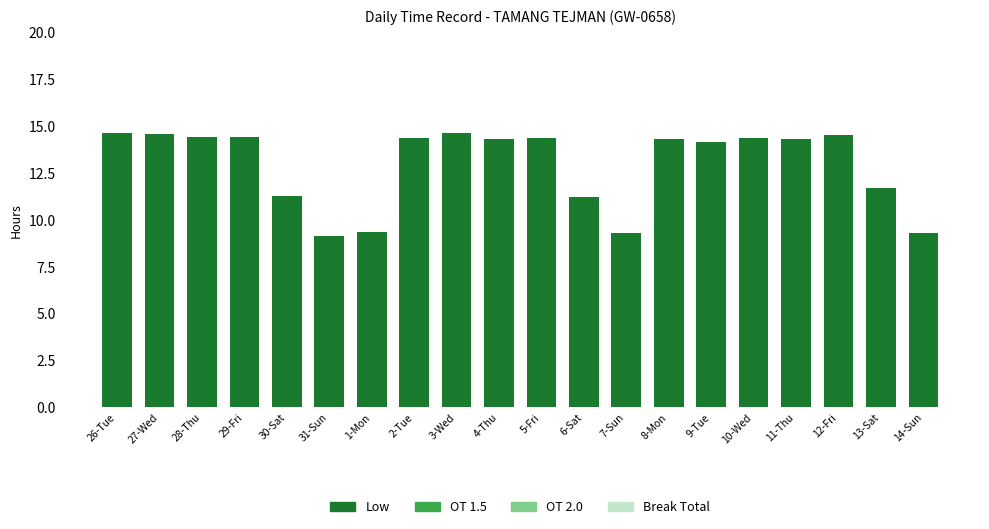

Count the number of data series in this chart.

1